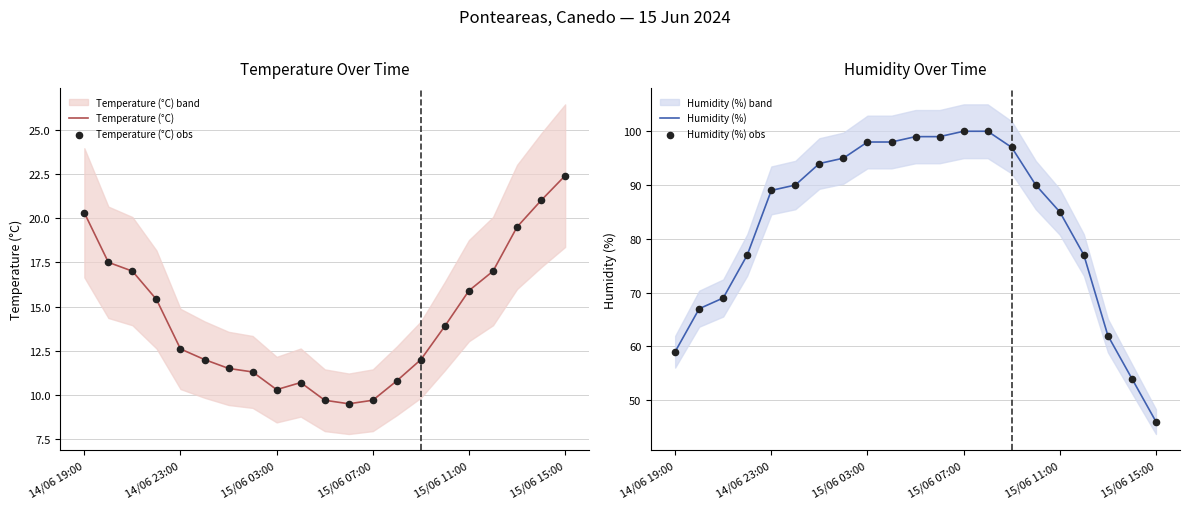

Which category has the highest value in the Temperature (°C) series?

15/06 15:00